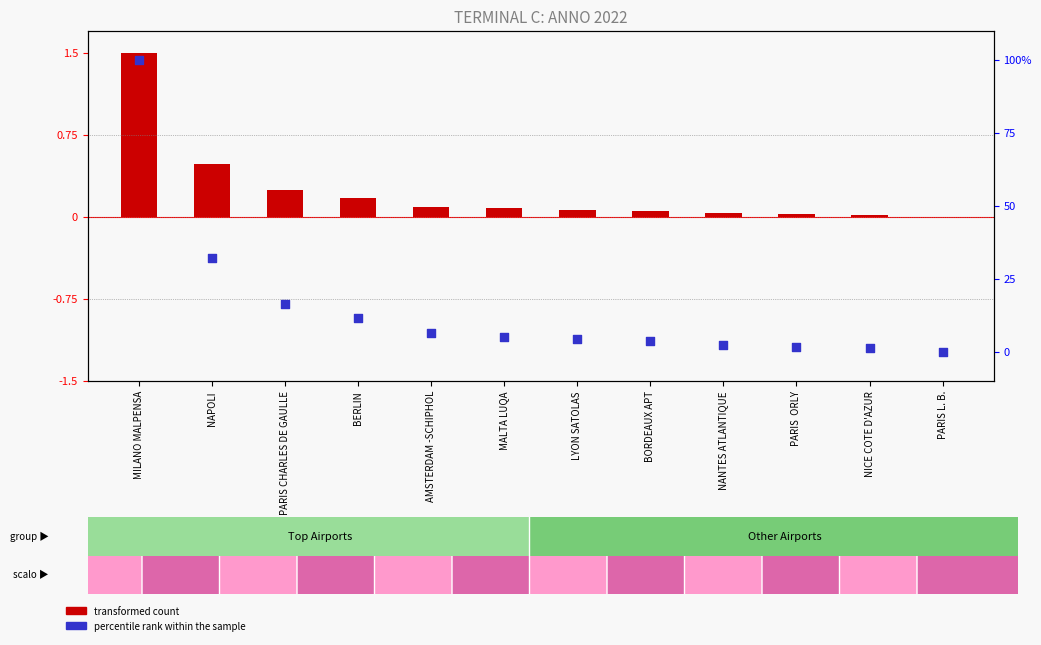

Which series has the largest total across all categories?

percentile rank within the sample